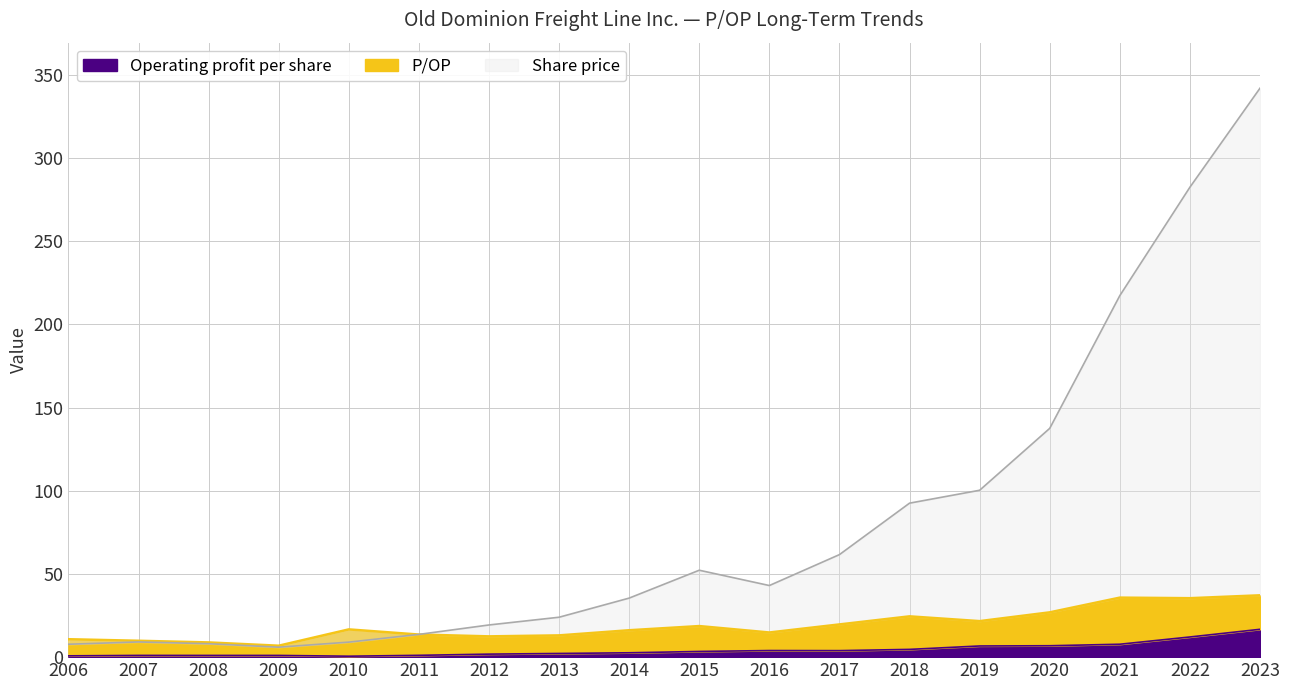

What is the smallest value displayed?

0.6